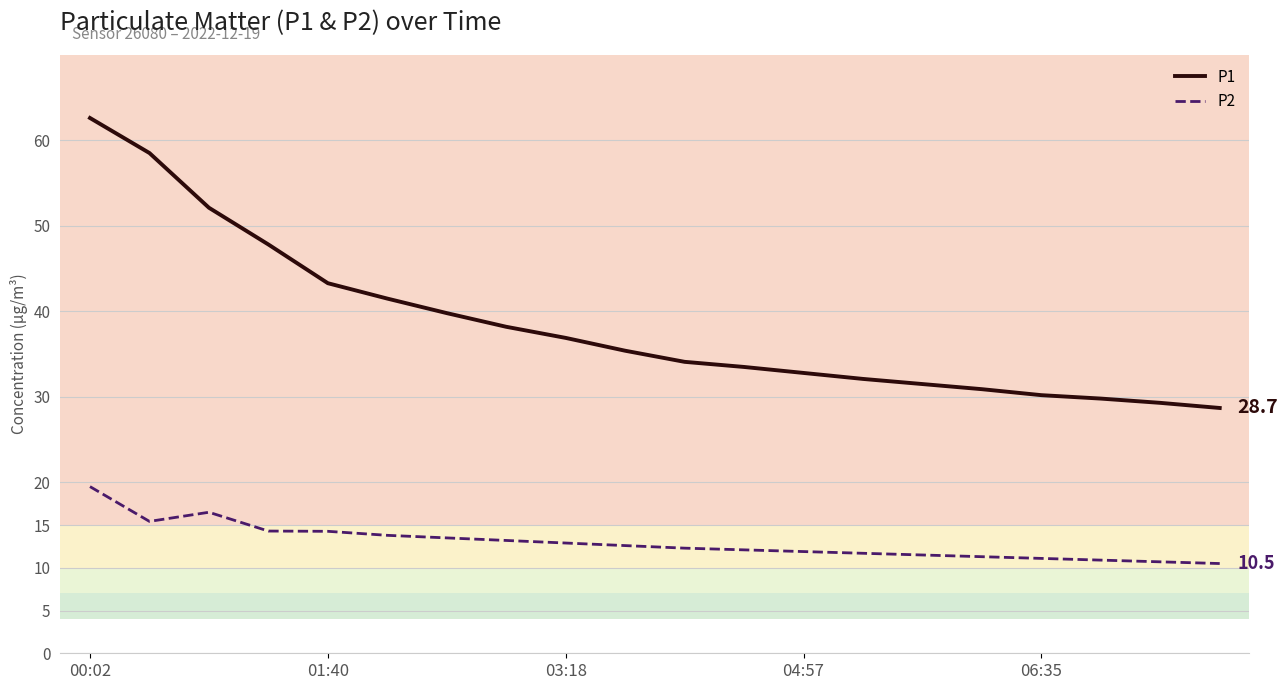

Does the chart display data point markers on the line(s)?

No